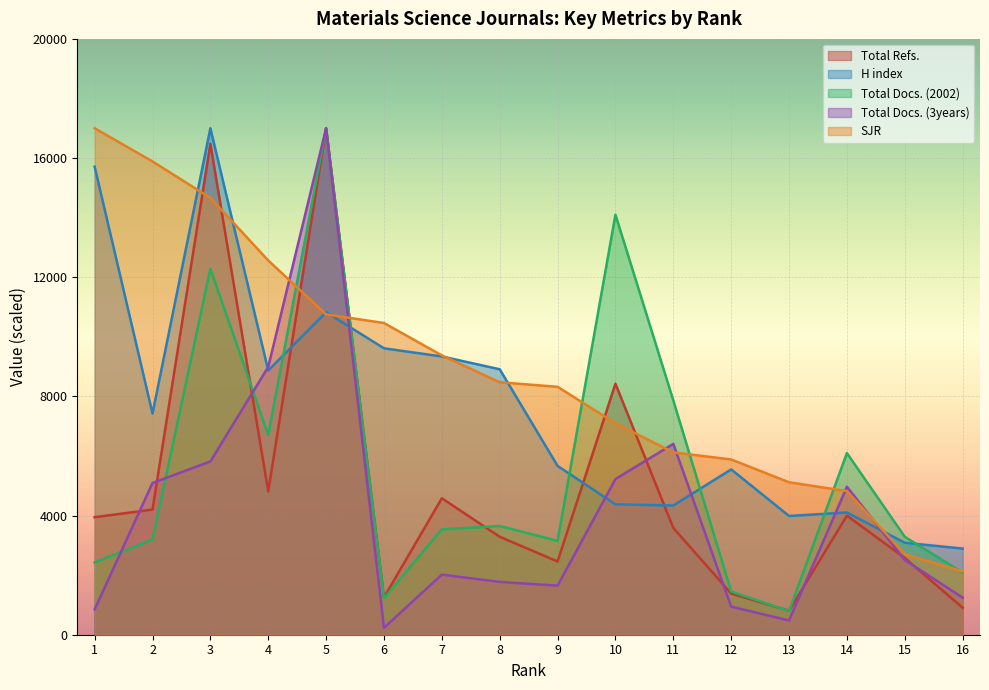

Is it true that Total Refs. equals 4040.7 at 15?

False